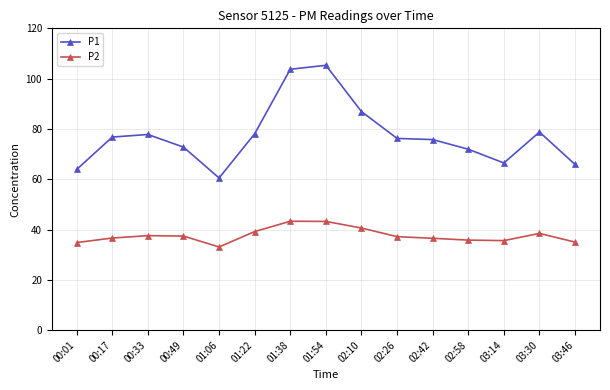

Rank the series by their average value, from highest to lowest.

P1, P2